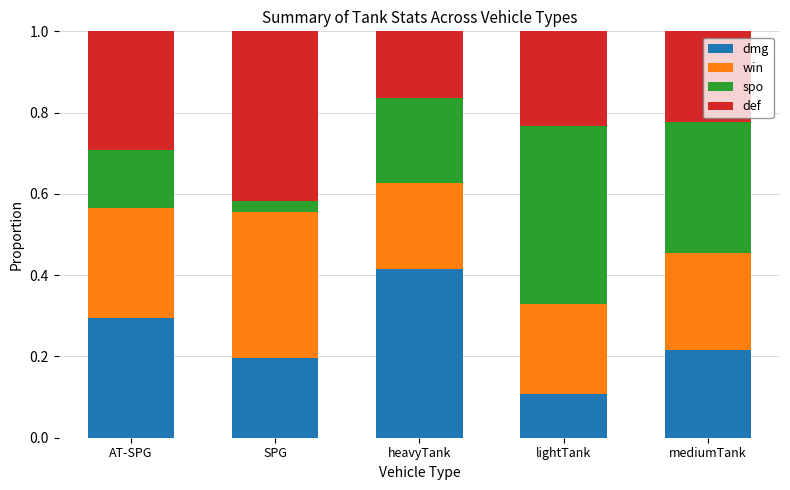

The value of dmg at AT-SPG is 0.4. True or false?

False